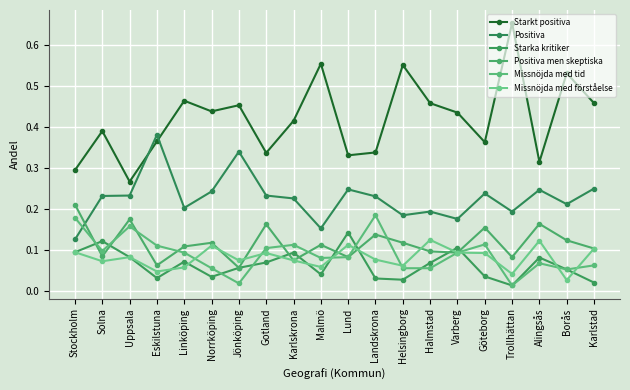

How many lines are shown in the chart?

6